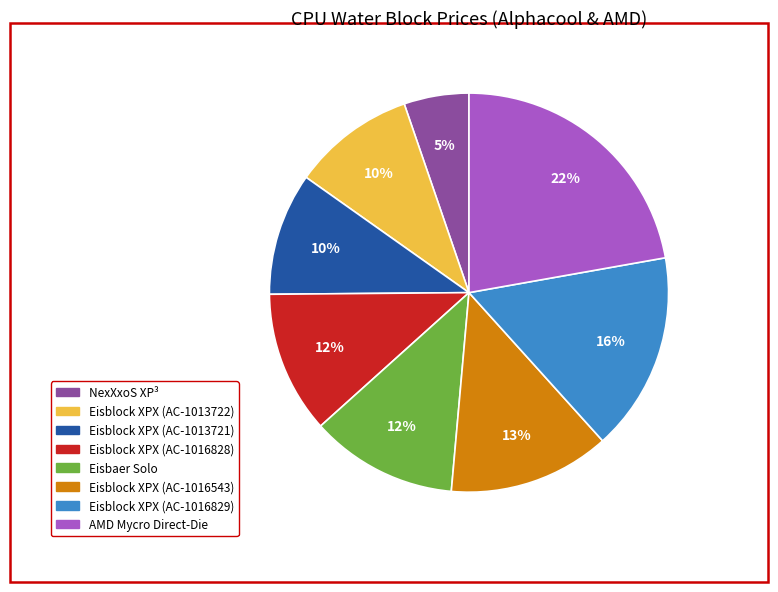

Does Eisblock XPX (AC-1016829) account for over 50% of the chart?

No